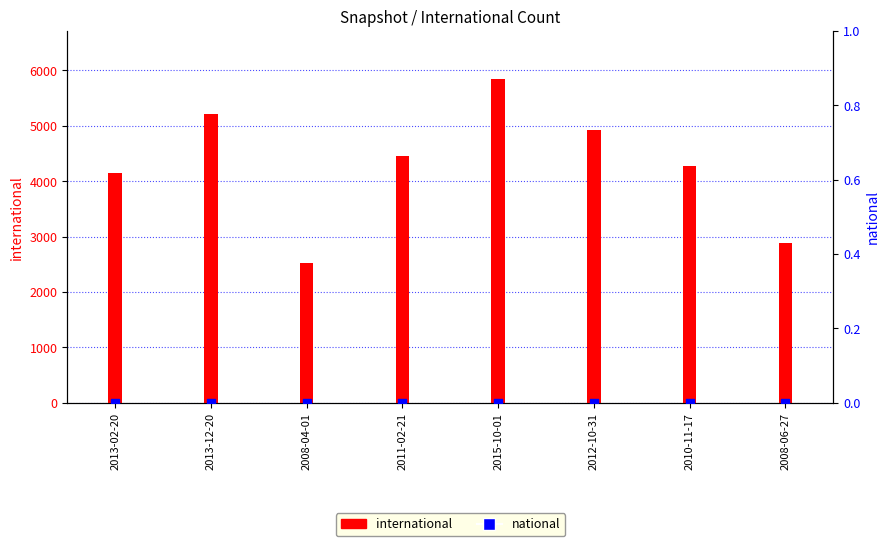

Is the value of international at 2008-04-01 greater than the value of national at 2013-12-20?

Yes